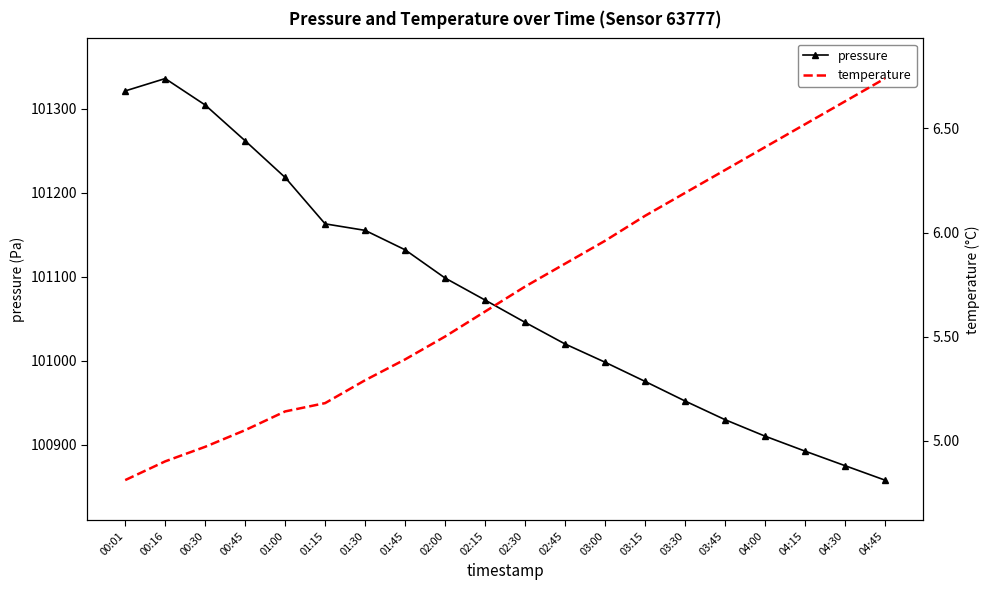

Which series changed the most between 00:45 and 04:45?

pressure